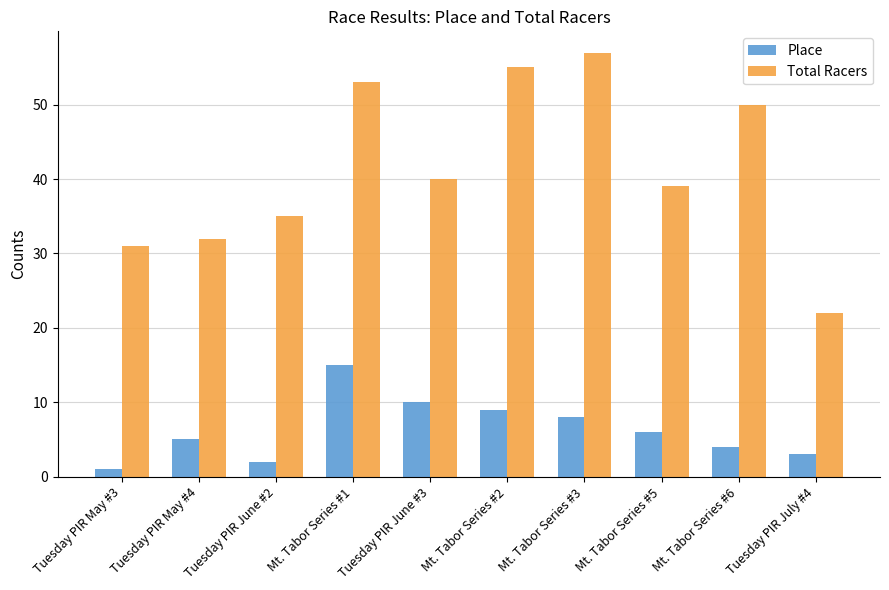

Rank the series by their average value, from lowest to highest.

Place, Total Racers